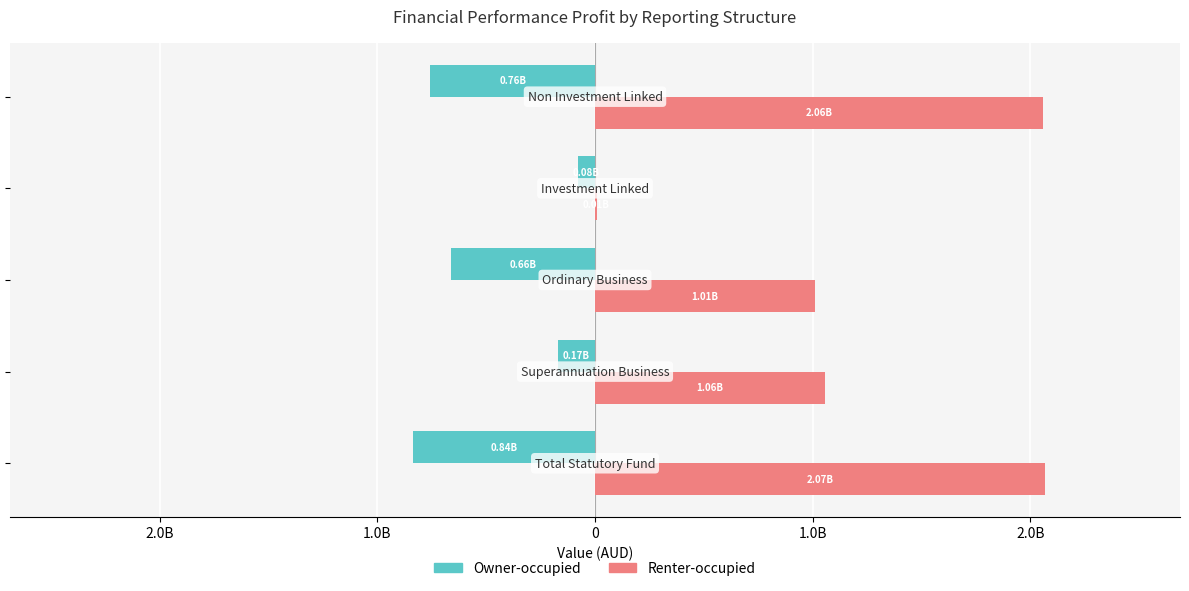

What are all the series names shown in the legend?

Owner-occupied, Renter-occupied